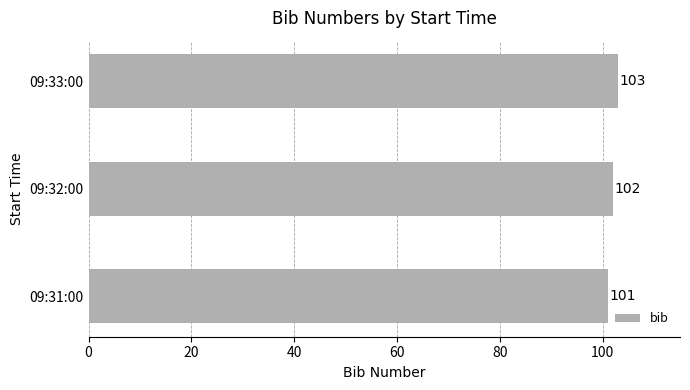

Reading top to bottom, transcribe all the data shown in this chart.

103	102	101